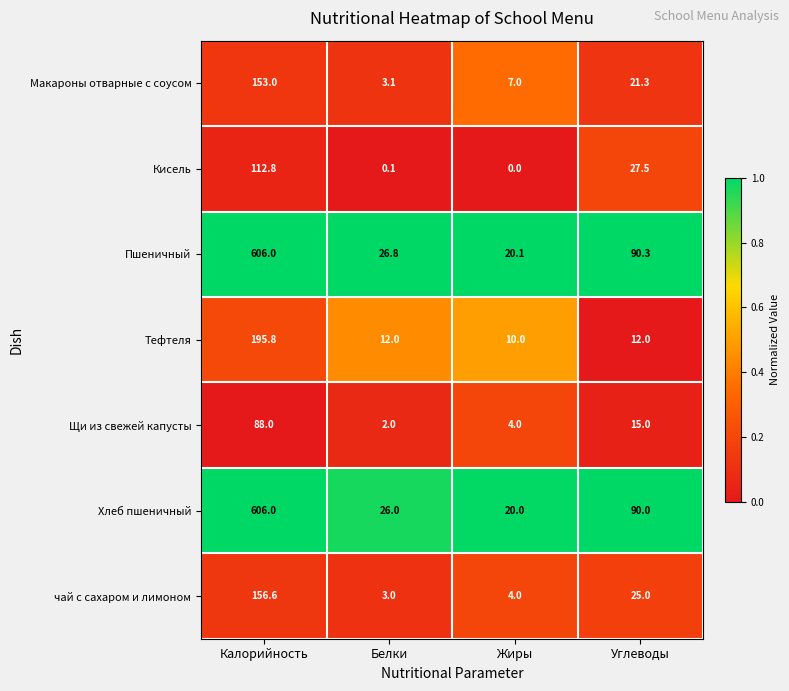

What is the total value across all series at Жиры?

65.1